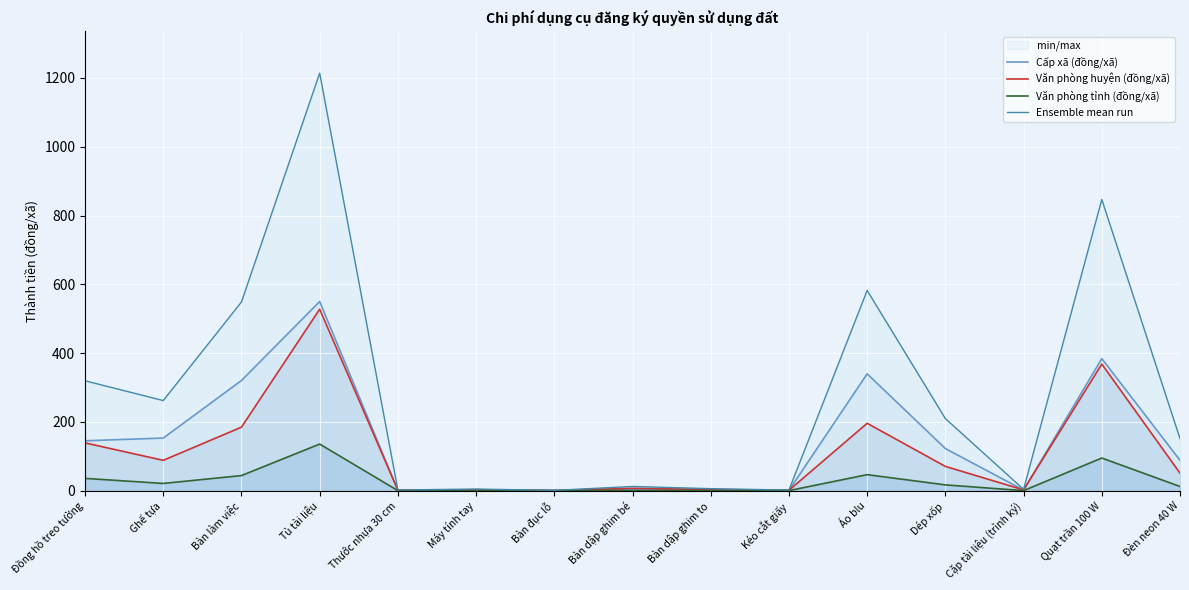

In Văn phòng huyện (đồng/xã), how many points are lower than both neighbors (excluding endpoints)?

5